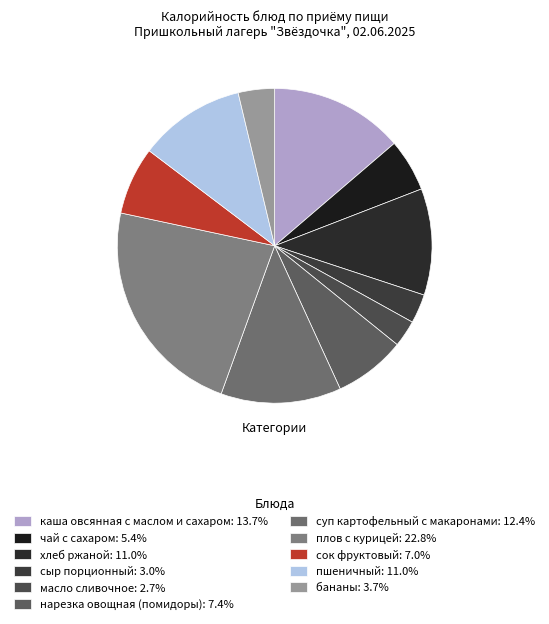

True or false: суп картофельный с макаронами accounts for 23% of the total.

False